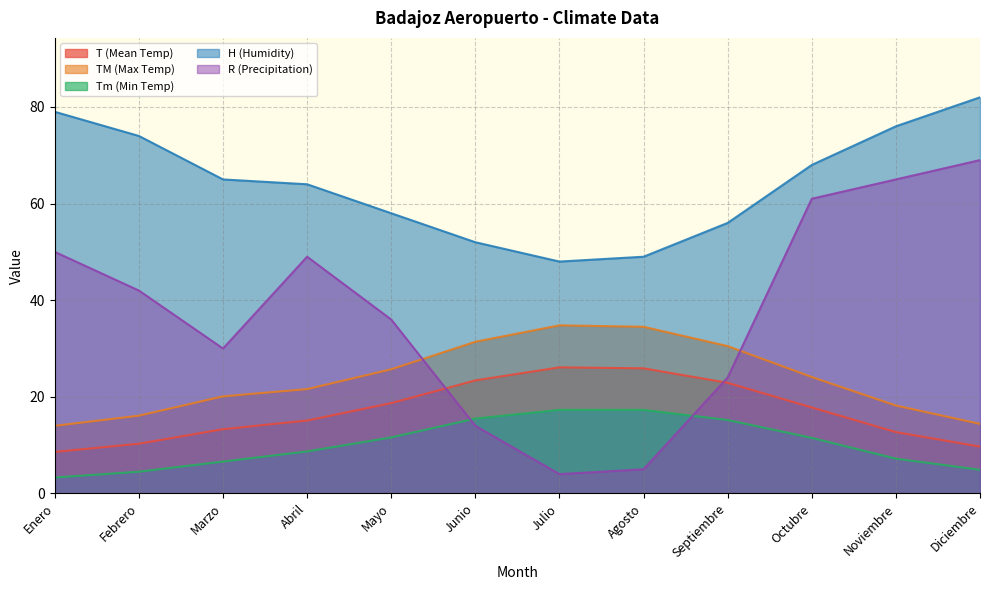

Between Febrero and Junio, which series saw the biggest shift?

R (Precipitation)